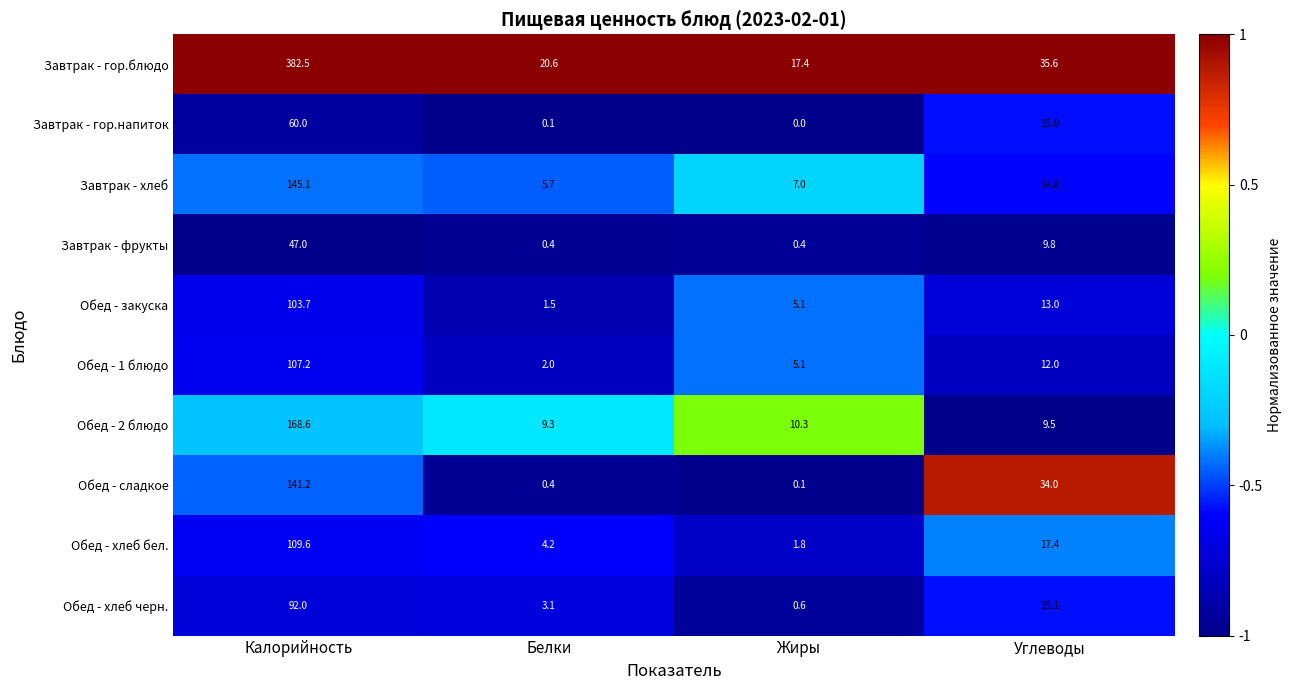

The Завтрак - хлеб series shows 14.8 at Углеводы. True or false?

True